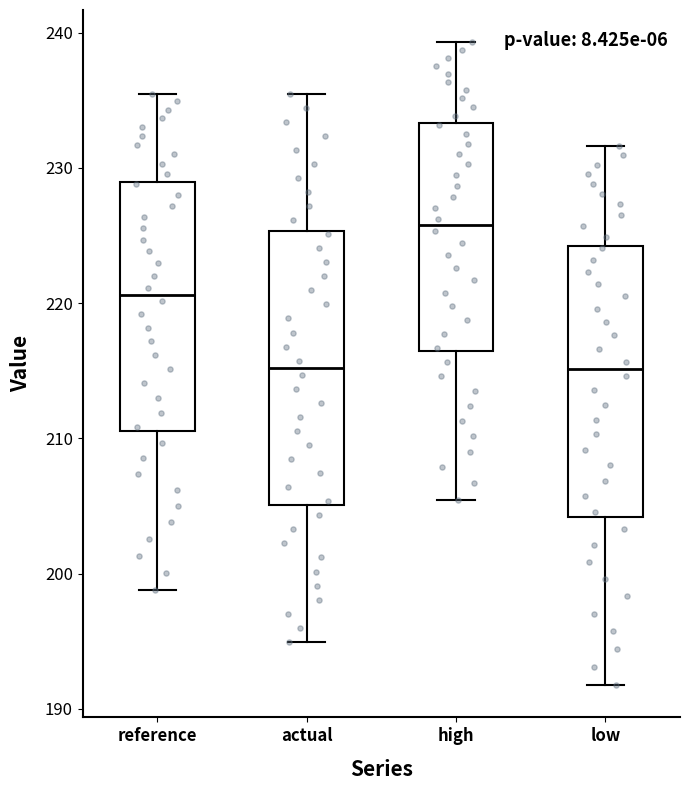

Where does the upper whisker of the box for high end on the y-axis? The values are not printed on the chart, so give them approximately, as read against the axis.

239